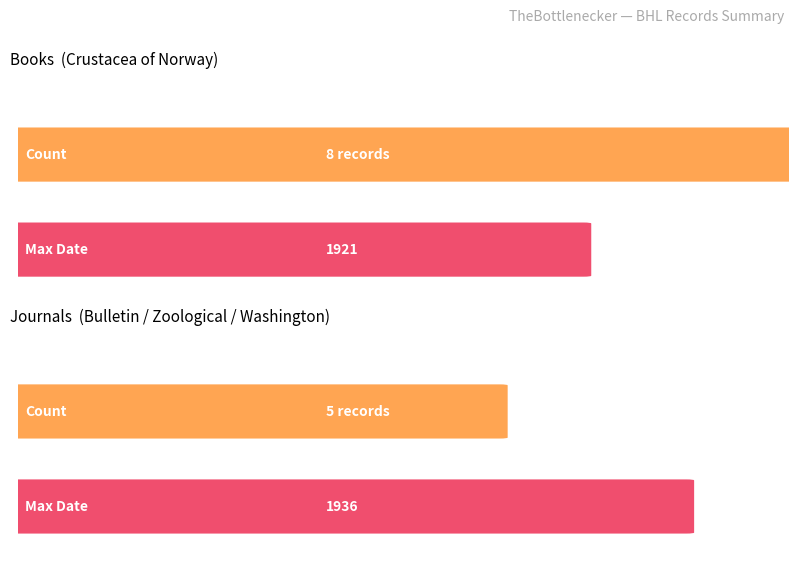

Is the value of Journal at Journal greater than the value of Book at 5?

No